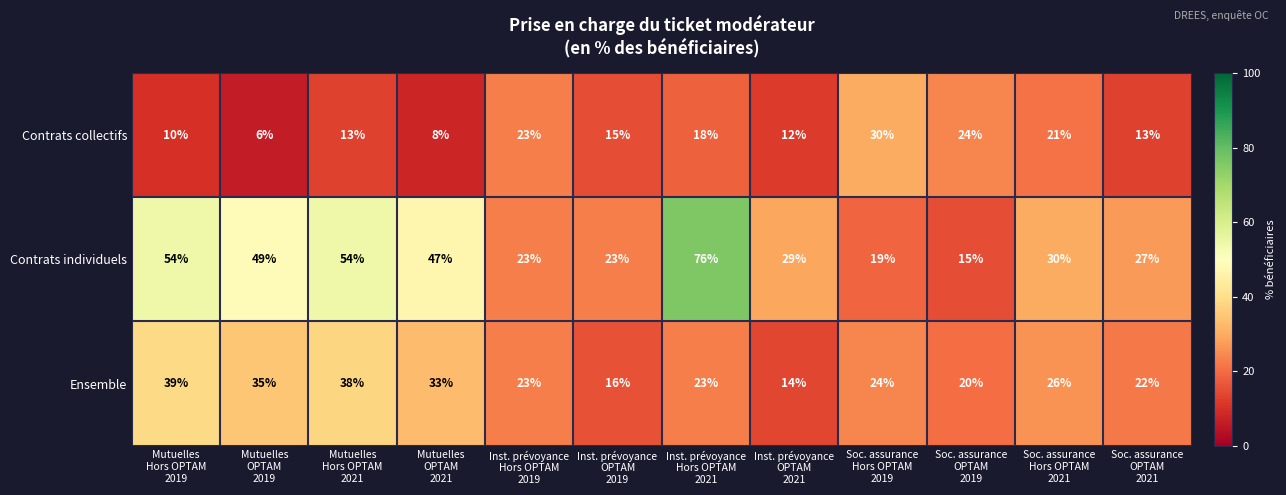

What is the sum of all Contrats individuels values?

446